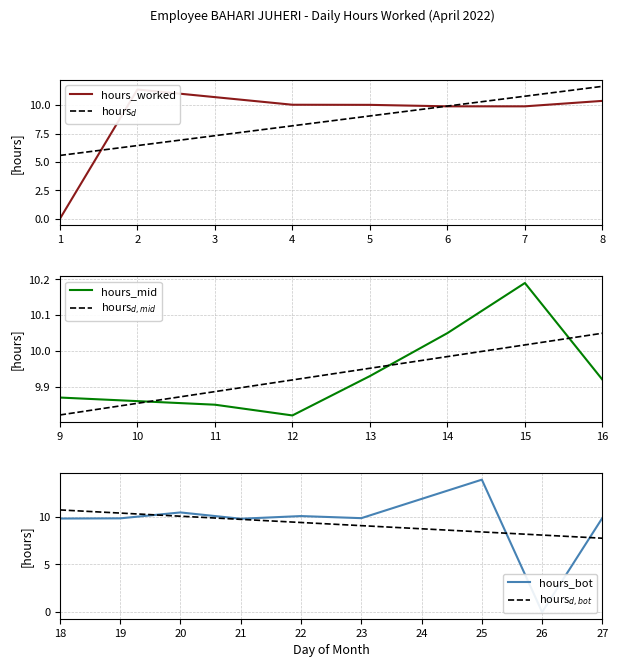

At which label is hours_mid closest to 10?

14